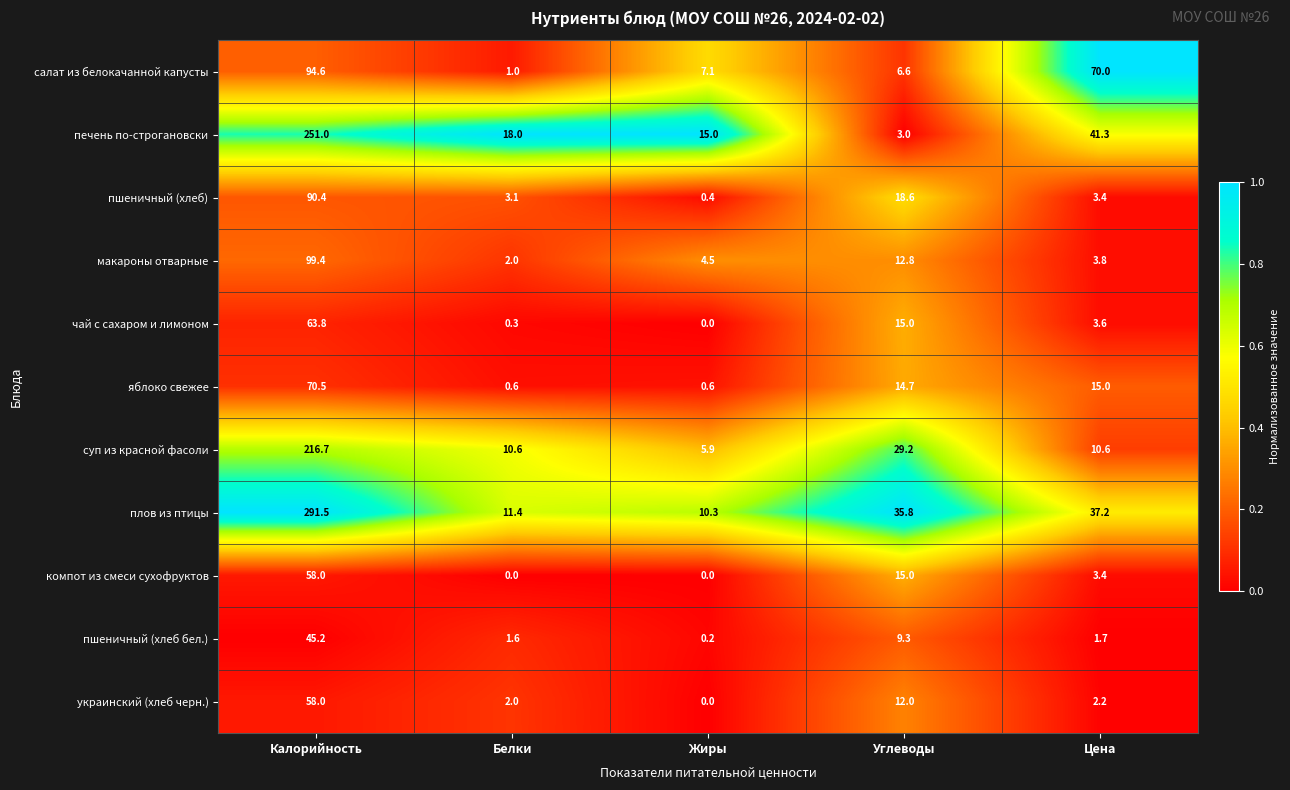

What is the total value across all series at Жиры?

44.0